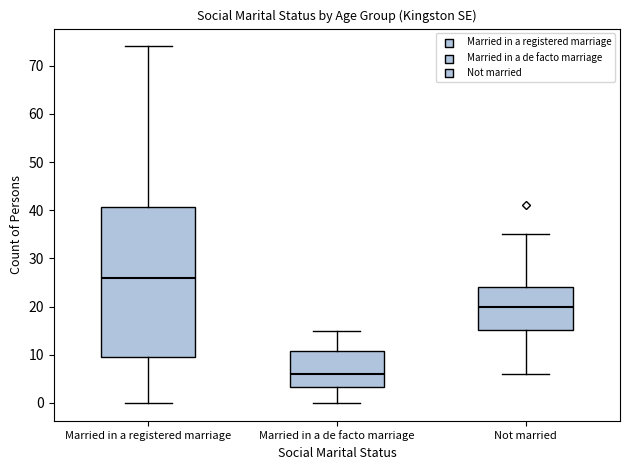

Reading left to right, read every box against the y-axis: the position of its median line, the range the box covers, and the ends of its whiskers. The values are not printed on the chart, so give them approximately, as read against the axis.

Married in a registered marriage: median 26, box 10 to 41, whiskers 0 to 74
Married in a de facto marriage: median 6, box 3 to 11, whiskers 0 to 15
Not married: median 20, box 15 to 24, whiskers 6 to 35